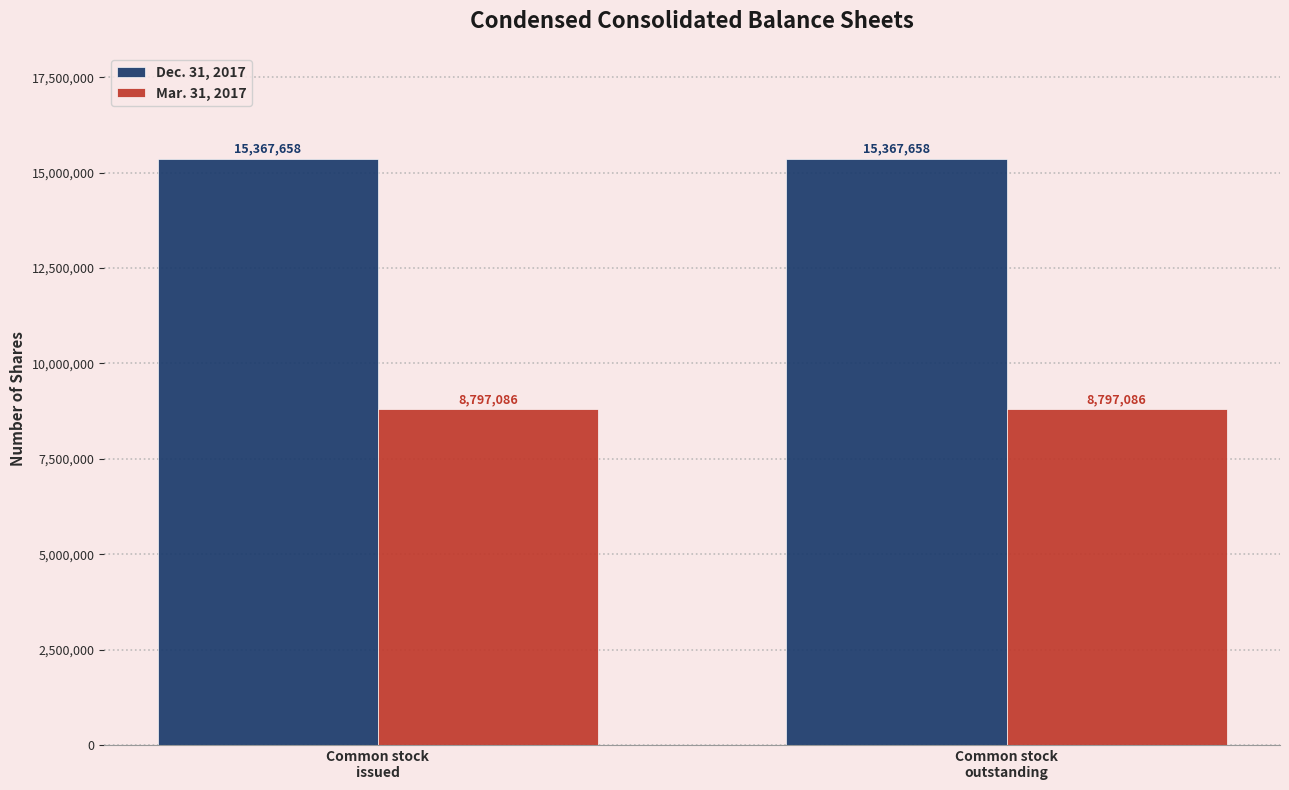

Rank the series by their average value, from lowest to highest.

Mar. 31, 2017, Dec. 31, 2017